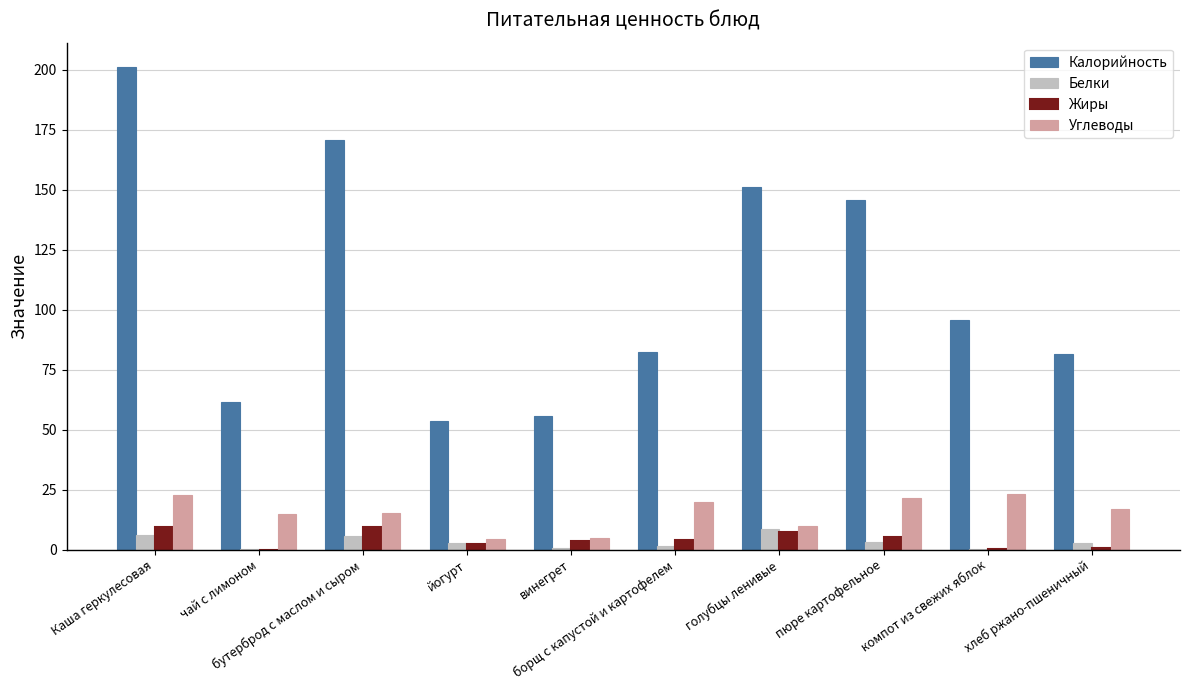

Which series has the largest total across all categories?

Калорийность